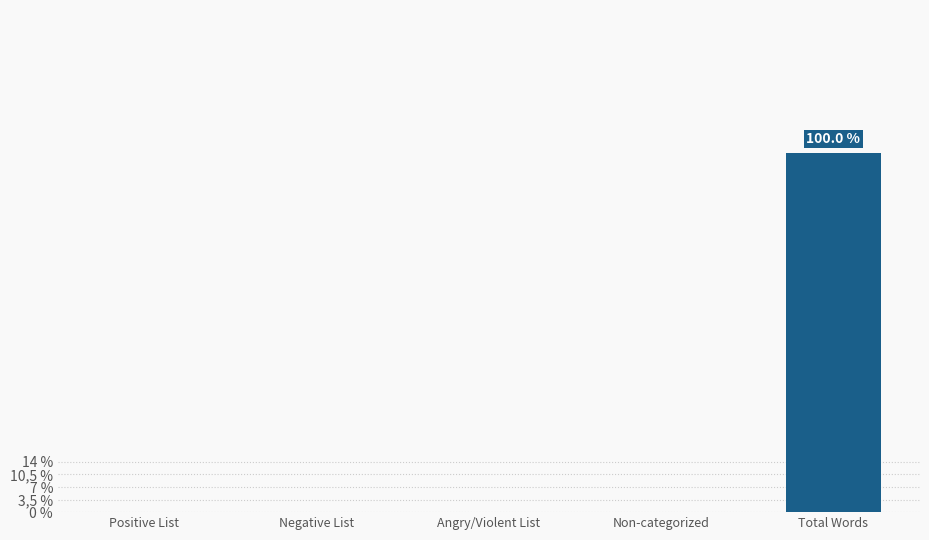

Are the bars horizontal?

No